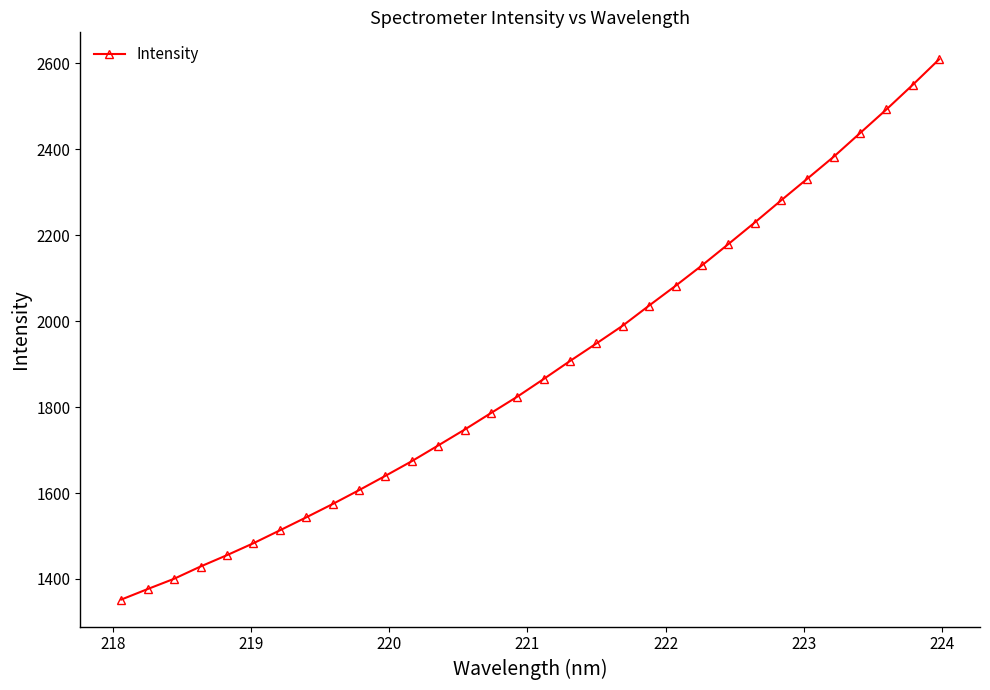

What is the value of the 23rd point from the left?

2129.8